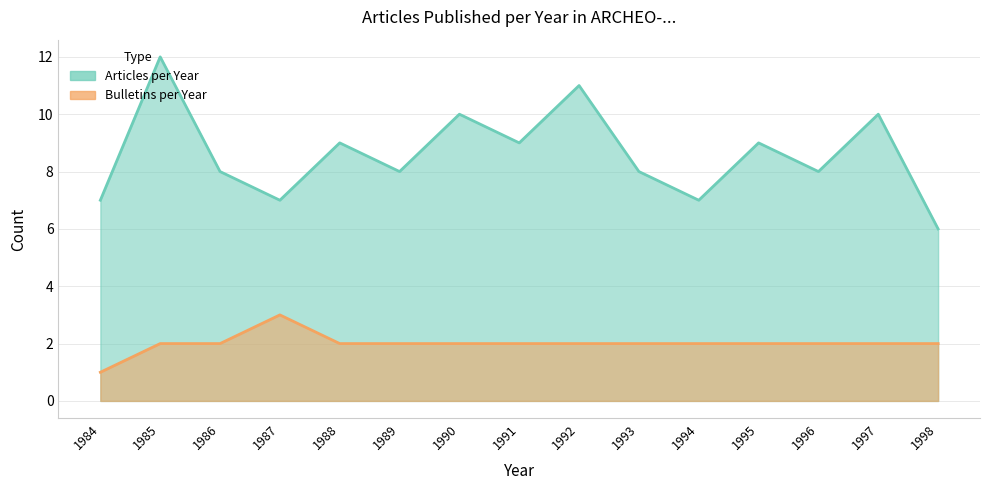

List the series in order of their overall mean, highest first.

Articles per Year, Bulletins per Year